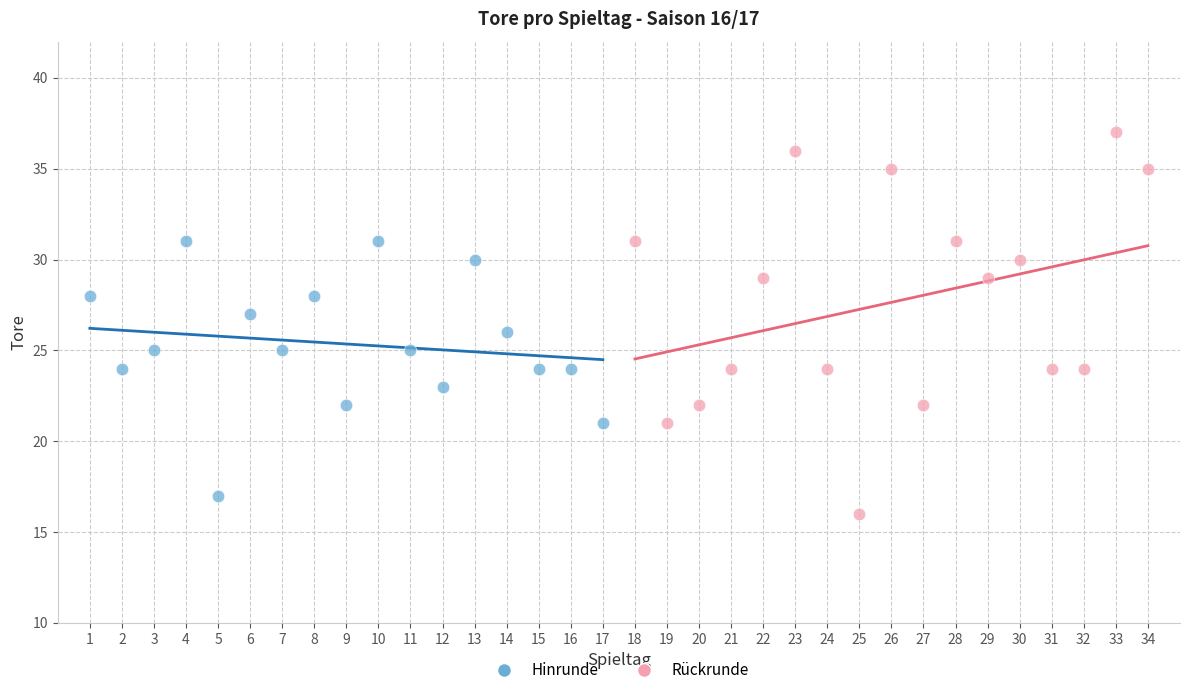

Which series contains the lowest Y value?

Rückrunde